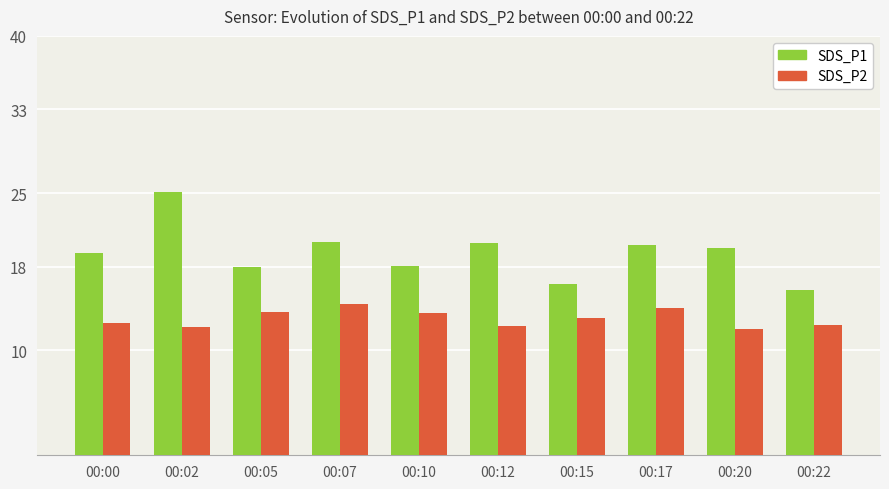

List the series in order of their overall mean, lowest first.

SDS_P2, SDS_P1